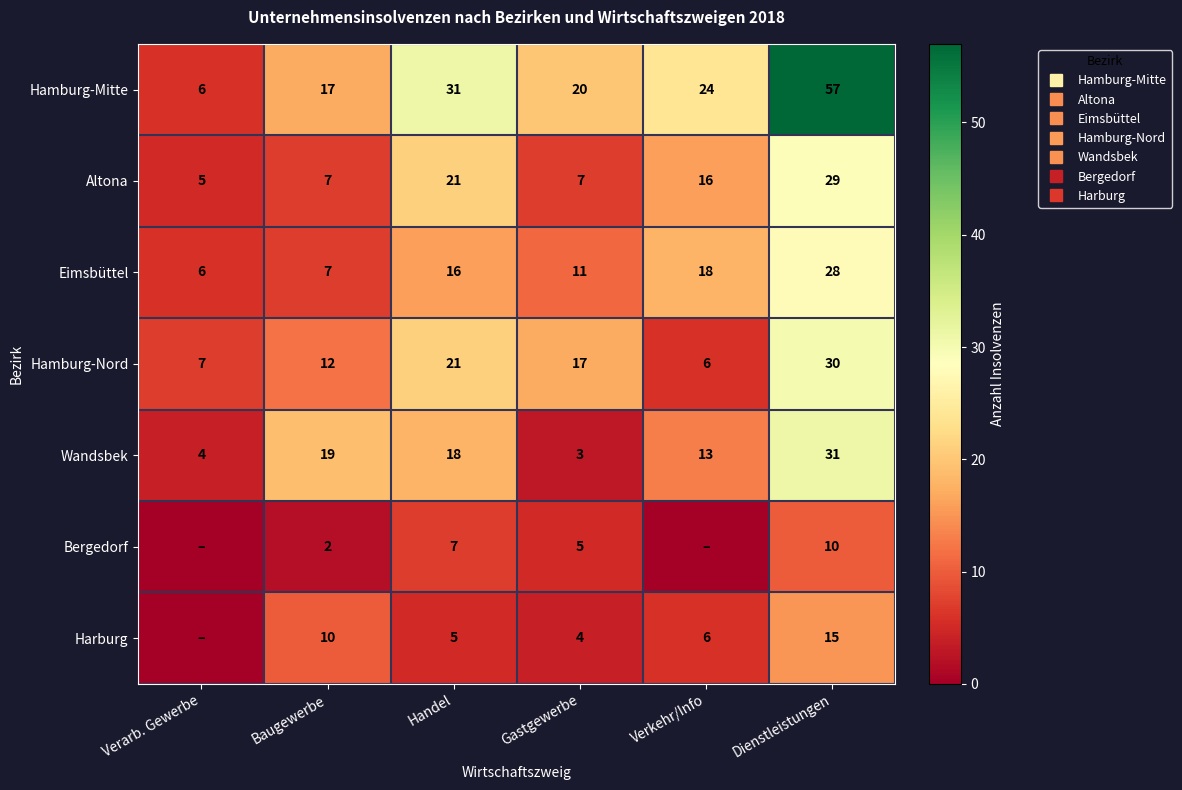

The value of Wandsbek at Baugewerbe is 19. True or false?

True